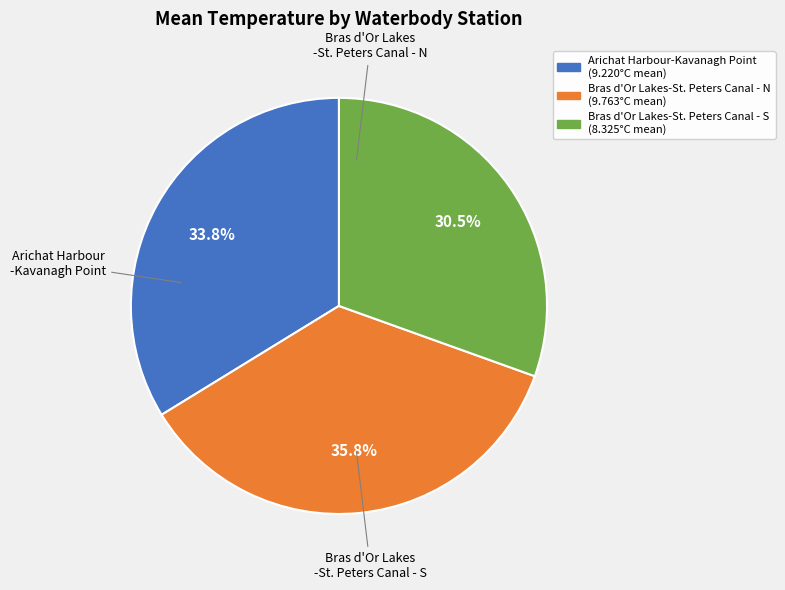

What percentage is the Arichat Harbour-Kavanagh Point slice, to the nearest percent?

34%